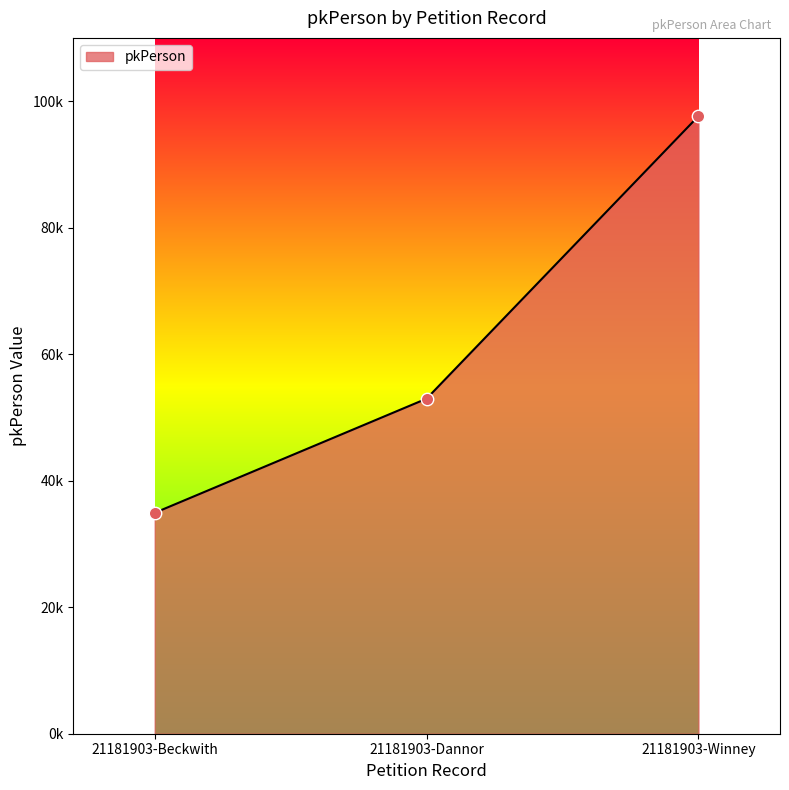

Which has a higher value, 21181903-Winney or 21181903-Dannor?

21181903-Winney